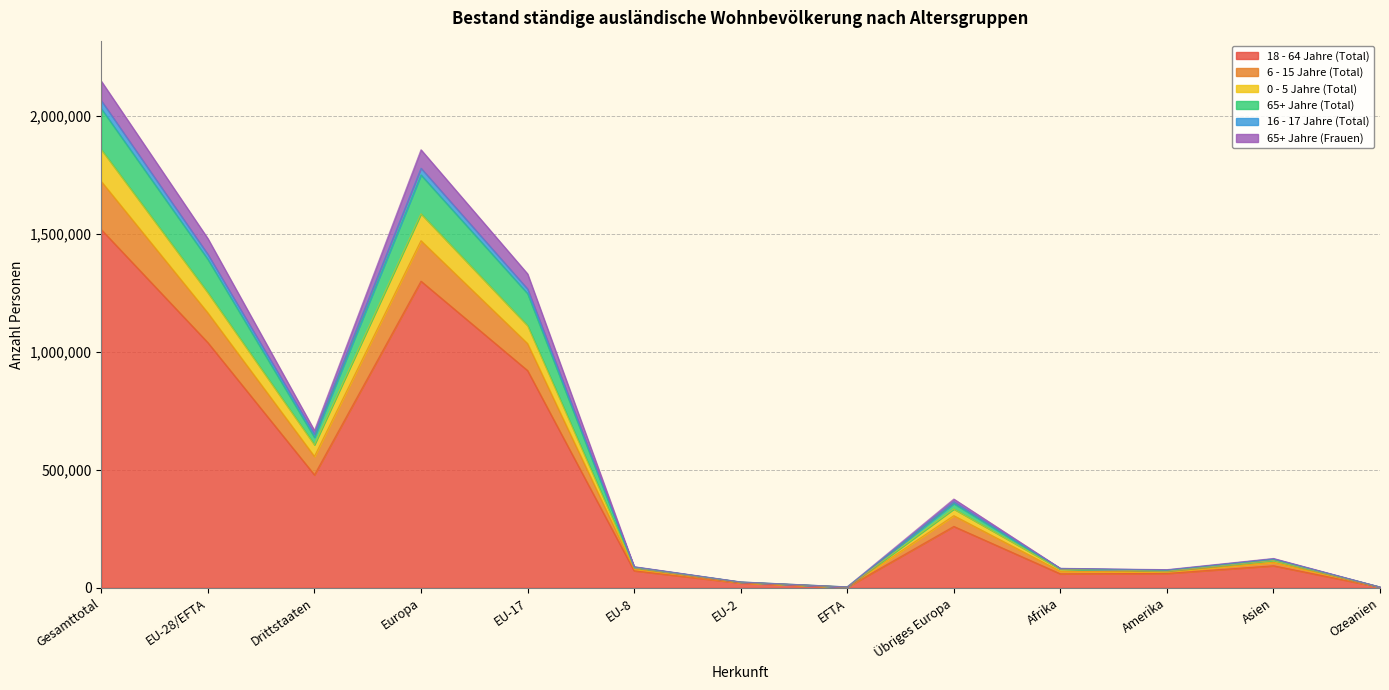

Reading right to left, list all the values displayed in this chart.

18 - 64 Jahre (Total): Ozeanien=2736	Asien=93820	Amerika=61442	Afrika=59543	Übriges Europa=260582	EFTA=2915	EU-2=20821	EU-8=72718	EU-17=921487	Europa=1300356	Drittstaaten=479132	EU-28/EFTA=1039774	Gesamttotal=1518906
6 - 15 Jahre (Total): Ozeanien=3358	Asien=116547	Amerika=71353	Afrika=79493	Übriges Europa=334554	EFTA=3473	EU-2=24341	EU-8=86032	EU-17=1112156	Europa=1586135	Drittstaaten=606839	EU-28/EFTA=1251581	Gesamttotal=1858420
0 - 5 Jahre (Total): Ozeanien=3153	Asien=108190	Amerika=68124	Afrika=70428	Übriges Europa=306199	EFTA=3255	EU-2=22660	EU-8=79693	EU-17=1035846	Europa=1471991	Drittstaaten=557402	EU-28/EFTA=1165792	Gesamttotal=1723194
65+ Jahre (Total): Ozeanien=3674	Asien=124849	Amerika=77351	Afrika=82988	Übriges Europa=376786	EFTA=4265	EU-2=25273	EU-8=89979	EU-17=1331451	Europa=1857611	Drittstaaten=667294	EU-28/EFTA=1480825	Gesamttotal=2148119
16 - 17 Jahre (Total): Ozeanien=3600	Asien=122890	Amerika=75867	Afrika=82421	Übriges Europa=365456	EFTA=4057	EU-2=25007	EU-8=88901	EU-17=1267403	Europa=1779412	Drittstaaten=651859	EU-28/EFTA=1413956	Gesamttotal=2065815
65+ Jahre (Frauen): Ozeanien=3542	Asien=120430	Amerika=74251	Afrika=80996	Übriges Europa=357824	EFTA=3997	EU-2=24739	EU-8=88090	EU-17=1248195	Europa=1750941	Drittstaaten=638624	EU-28/EFTA=1393117	Gesamttotal=2031741